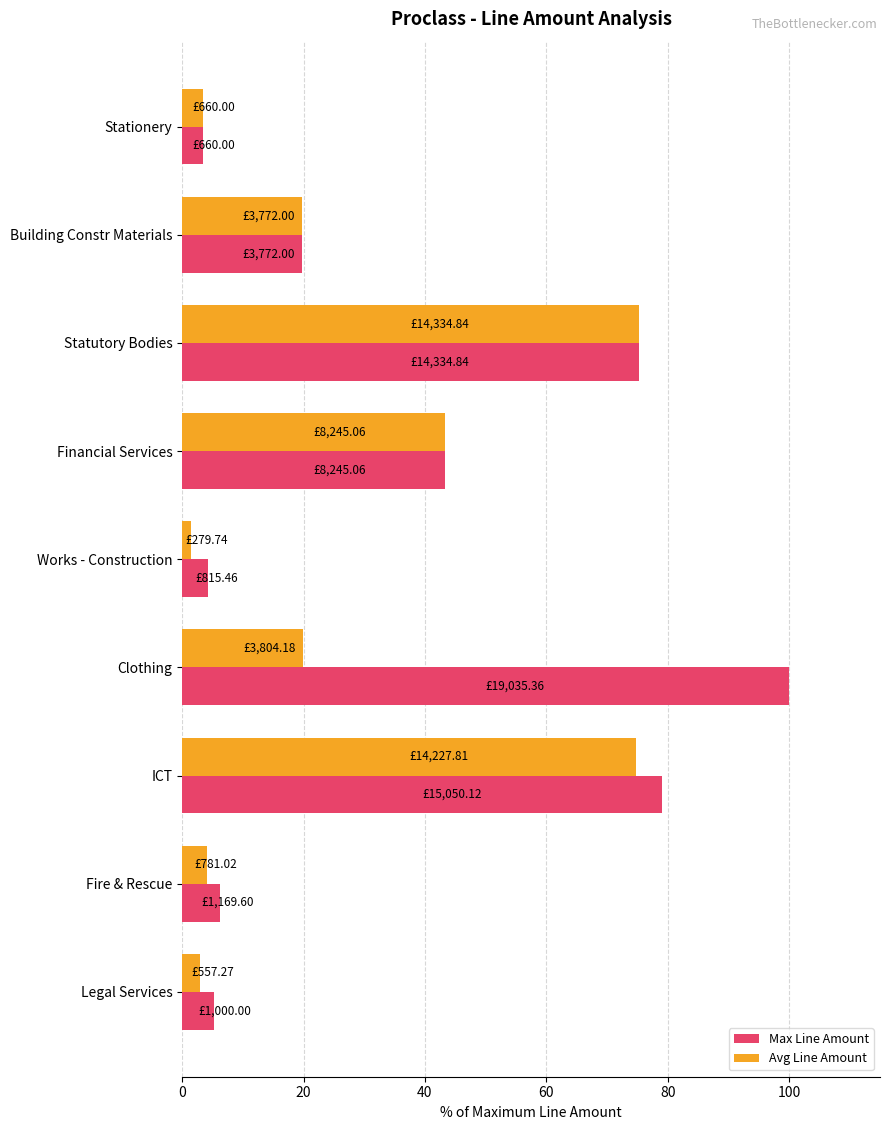

At how many categories does at least one series exceed 54?

3